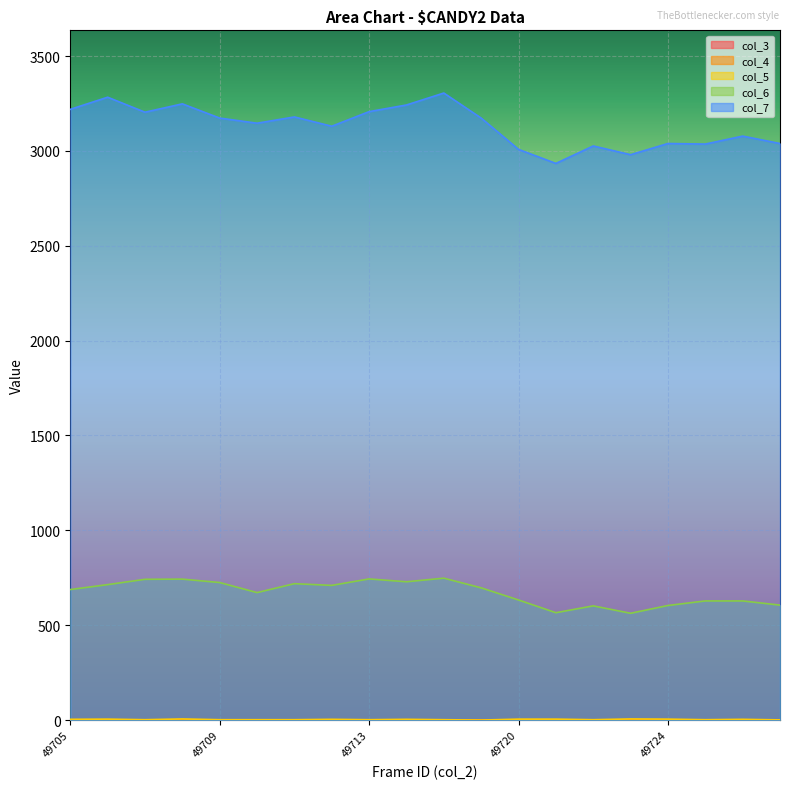

Which series has the largest range (max minus min)?

col_7